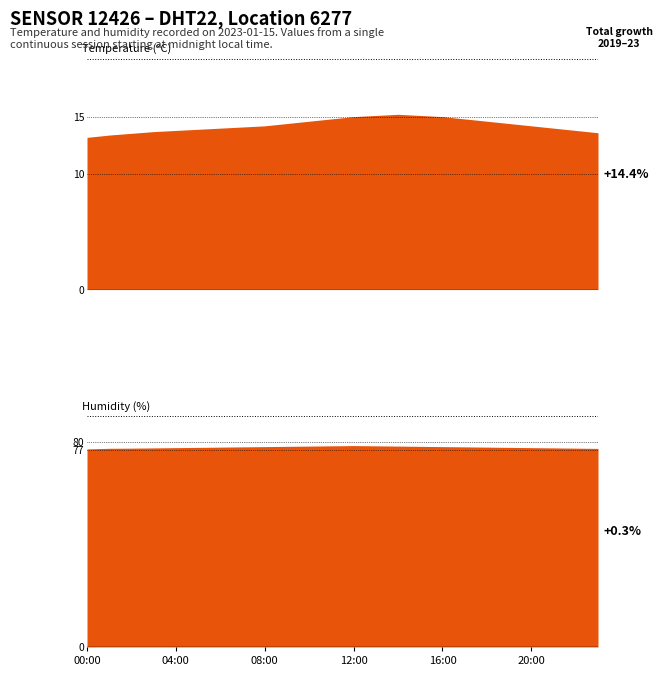

How many series are shown in this chart?

2